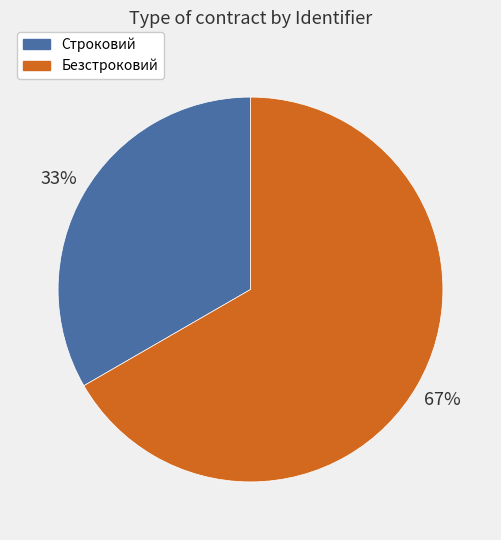

Count the number of slices in the pie.

2